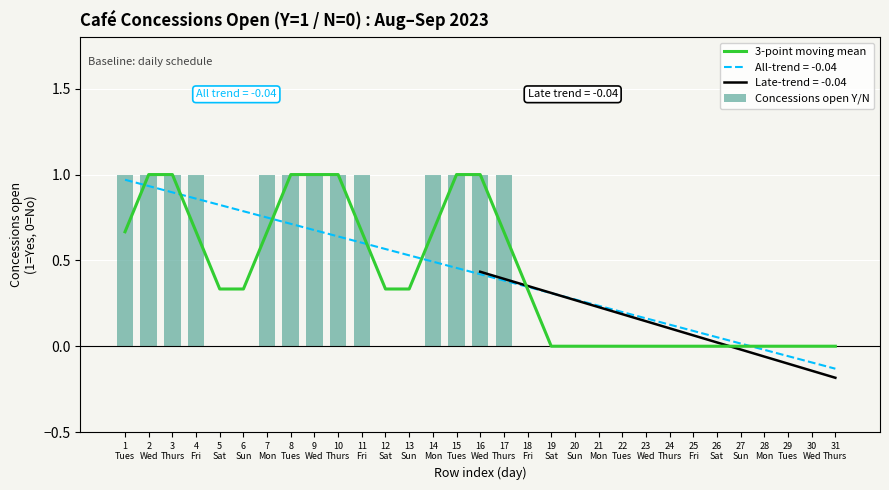

True or false: 3-point moving mean has a value of 0.9 at 1
Tues.

False